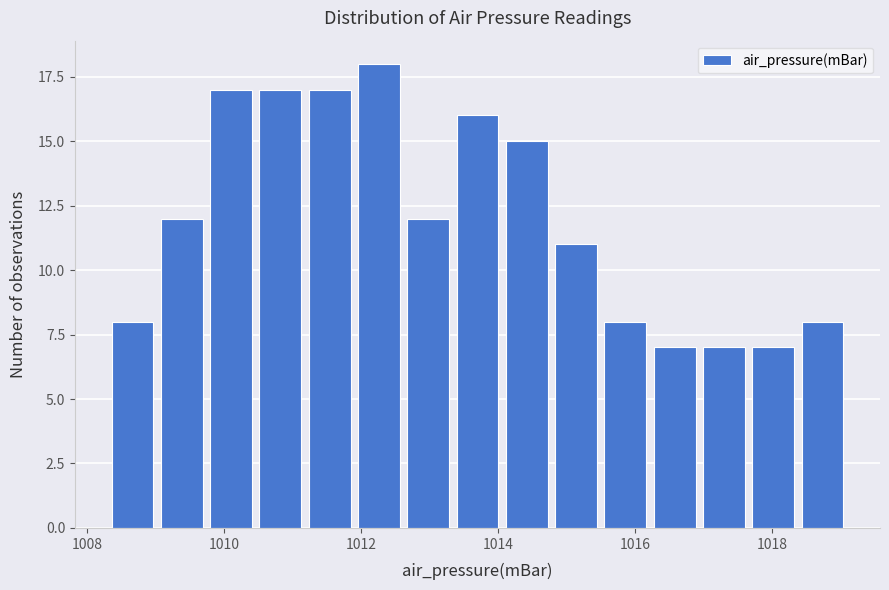

Read against the x-axis, roughly where is the centre of the tallest bar?

1012.2